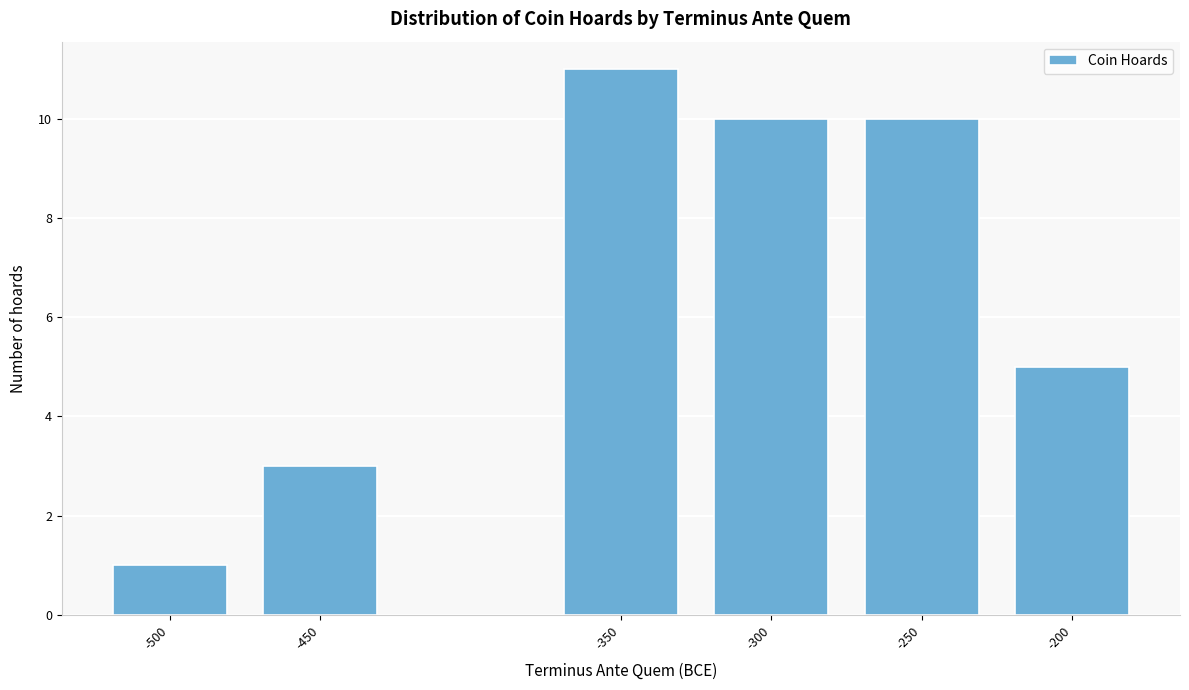

Reading left to right, transcribe all the data shown in this chart.

-500=1	-450=3	-350=11	-300=10	-250=10	-200=5